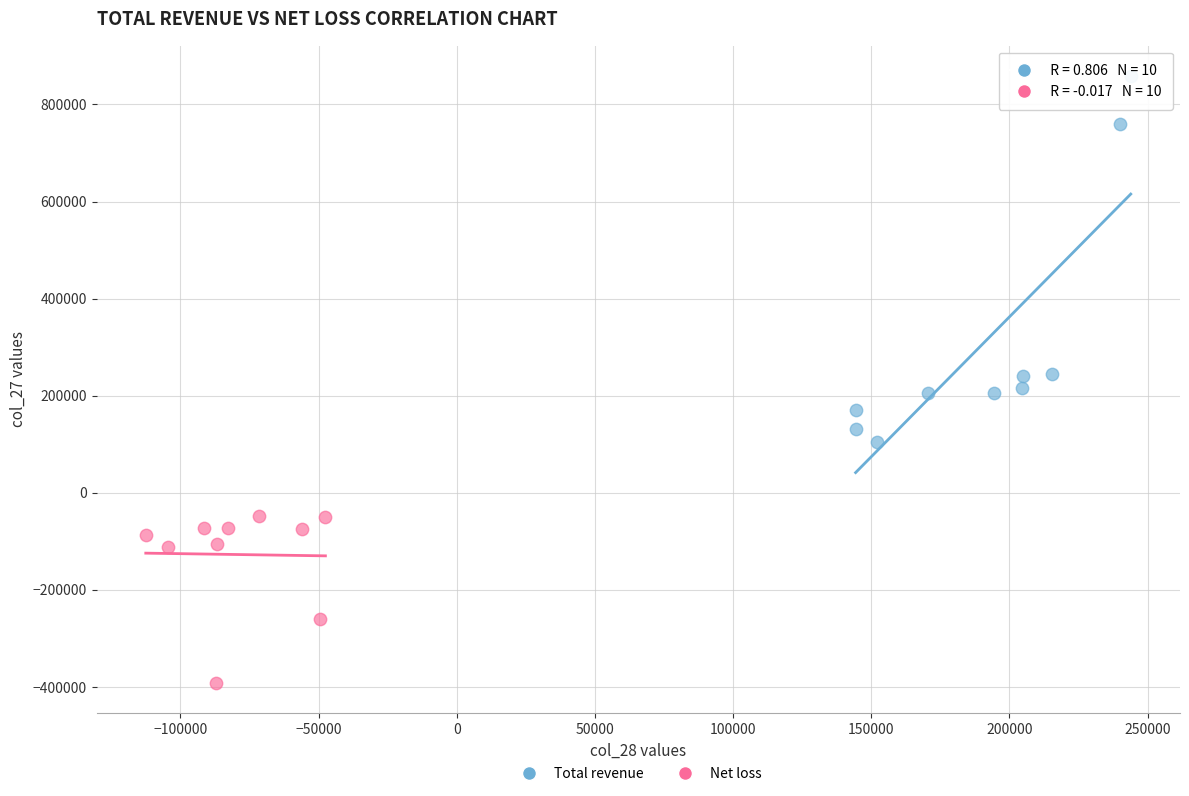

Which series contains the lowest Y value?

Net loss